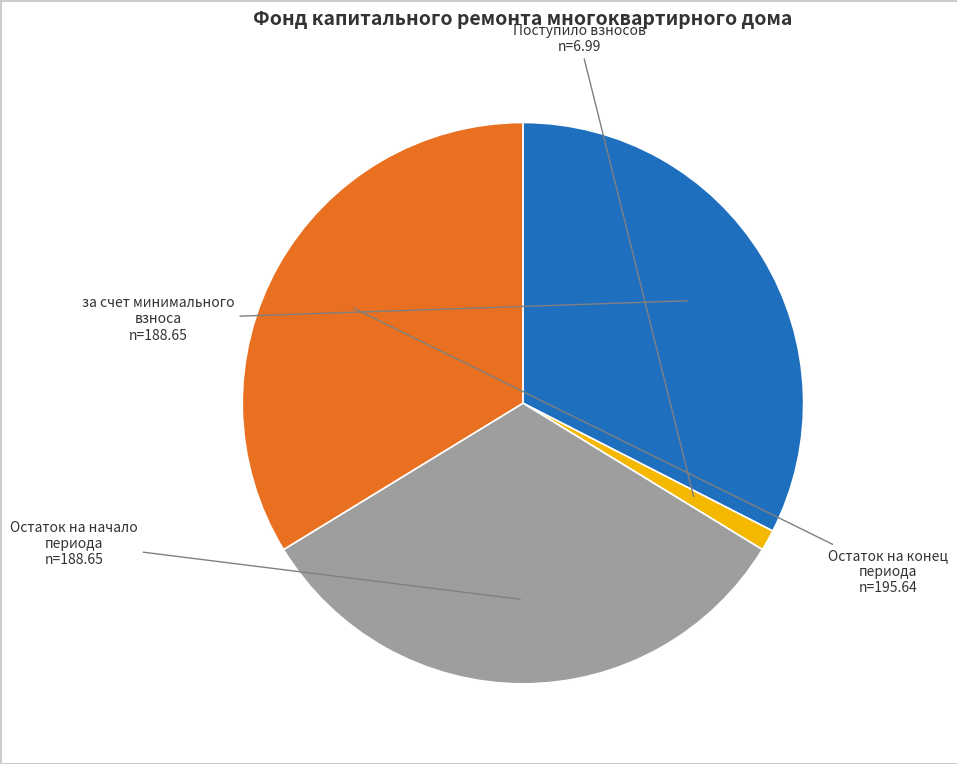

Combined, do Остаток на конец периода and Остаток на начало периода account for over 50%?

Yes